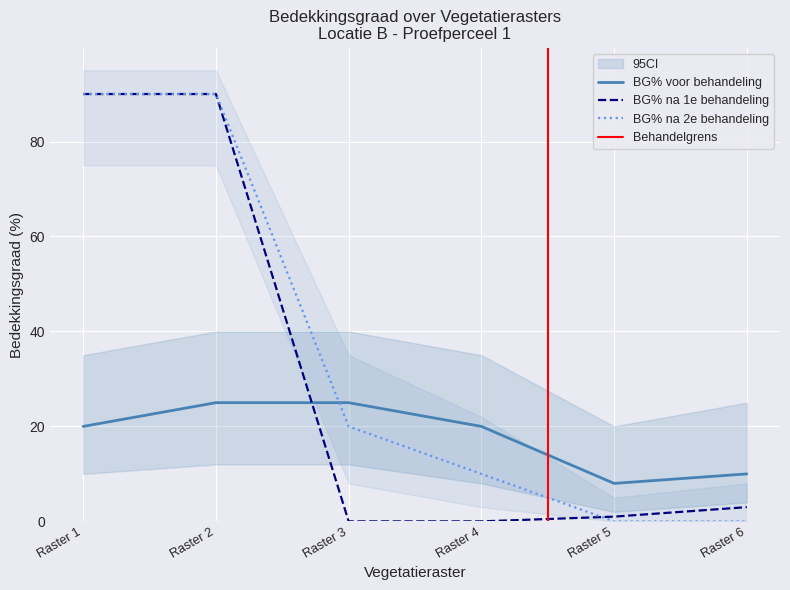

Is this an area chart (filled region under the line)?

No